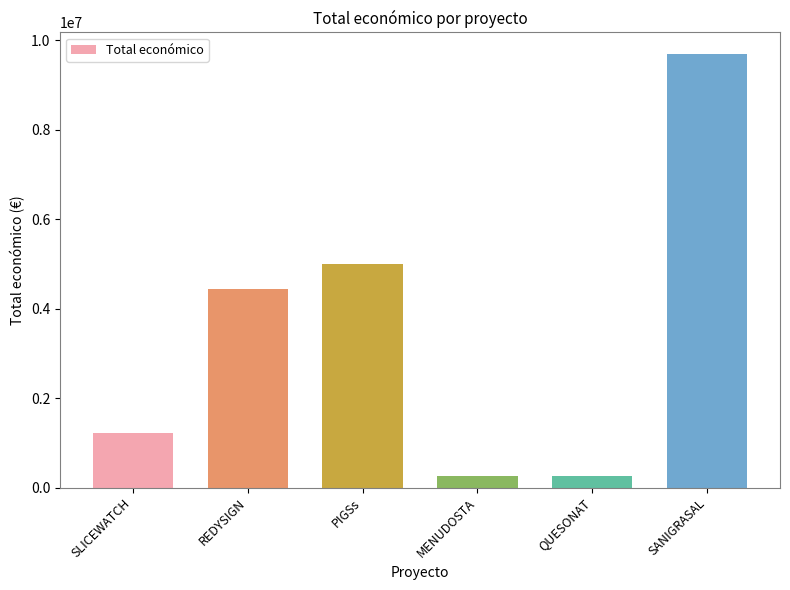

Are the bars grouped side by side (vs. stacked)?

No